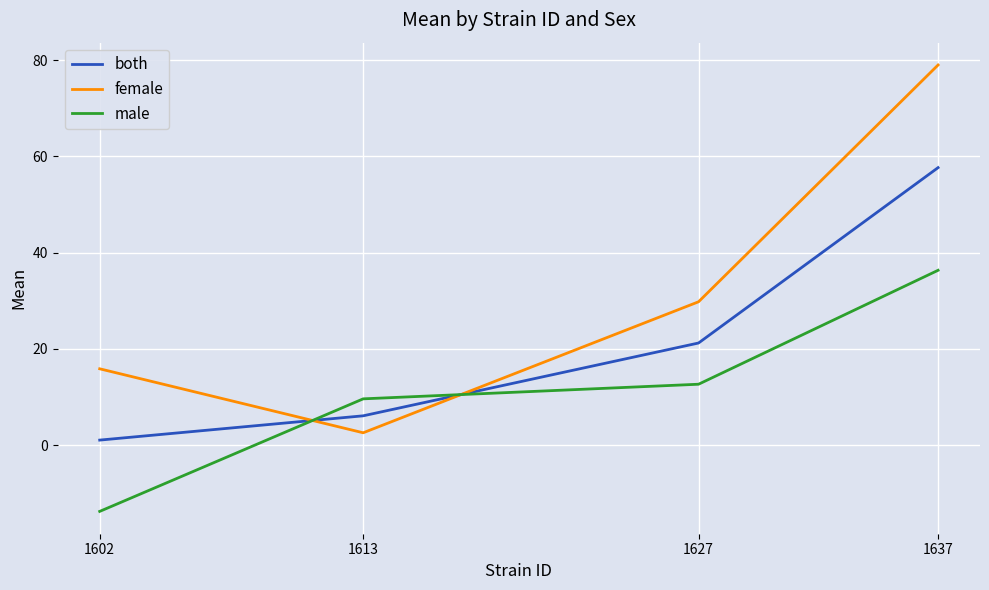

List the labels in order of both value, smallest first.

1602, 1613, 1627, 1637